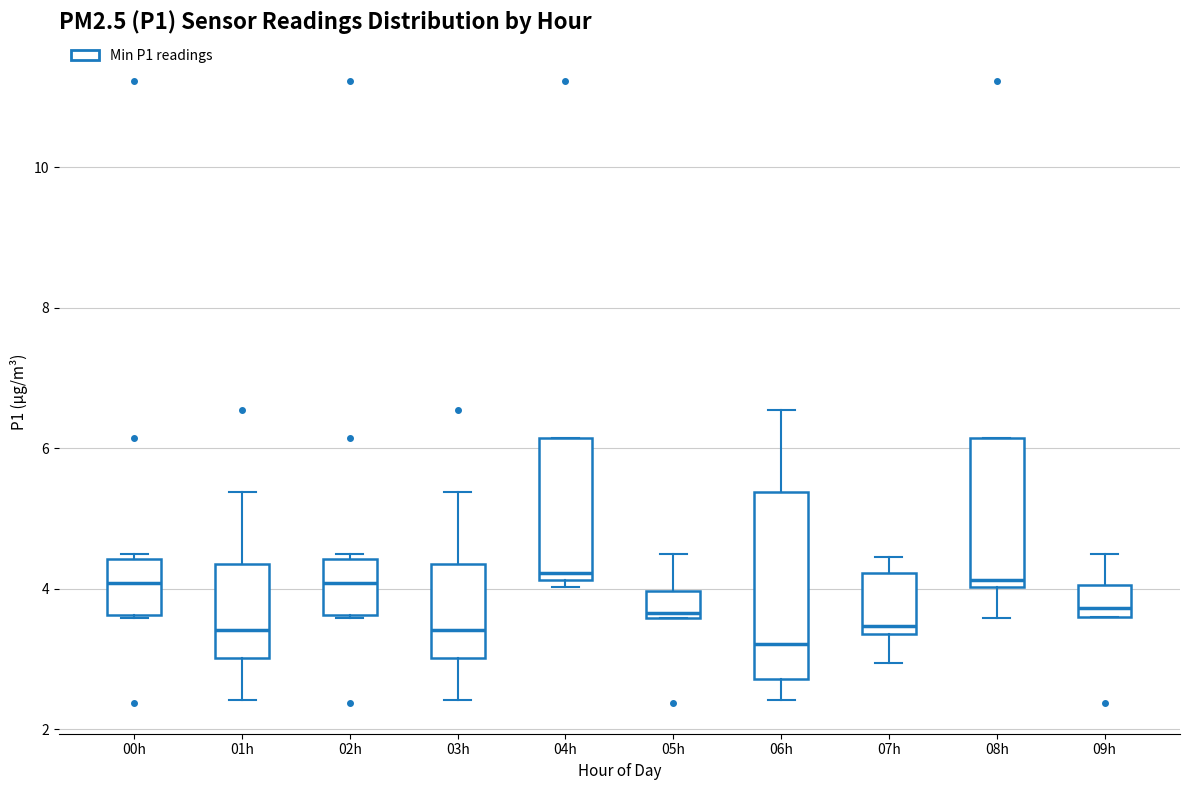

Reading left to right, transcribe this box plot: for each box, give where its median line is, the range the box spans, and where its two whiskers end, as read against the y-axis. The values are not printed on the chart, so give them approximately, as read against the axis.

00h: median 4.0, box 3.6 to 4.4, whiskers 3.6 to 4.6
01h: median 3.4, box 3.0 to 4.4, whiskers 2.4 to 5.4
02h: median 4.0, box 3.6 to 4.4, whiskers 3.6 to 4.6
03h: median 3.4, box 3.0 to 4.4, whiskers 2.4 to 5.4
04h: median 4.2 (just above the box's lower edge), box 4.2 to 6.2, whiskers 4.0 to 6.2
05h: median 3.6 (just above the box's lower edge), box 3.6 to 4.0, whiskers 3.6 to 4.6
06h: median 3.2, box 2.8 to 5.4, whiskers 2.4 to 6.6
07h: median 3.4 (just above the box's lower edge), box 3.4 to 4.2, whiskers 3.0 to 4.4
08h: median 4.2, box 4.0 to 6.2, whiskers 3.6 to 6.2
09h: median 3.8, box 3.6 to 4.0, whiskers 3.6 to 4.6